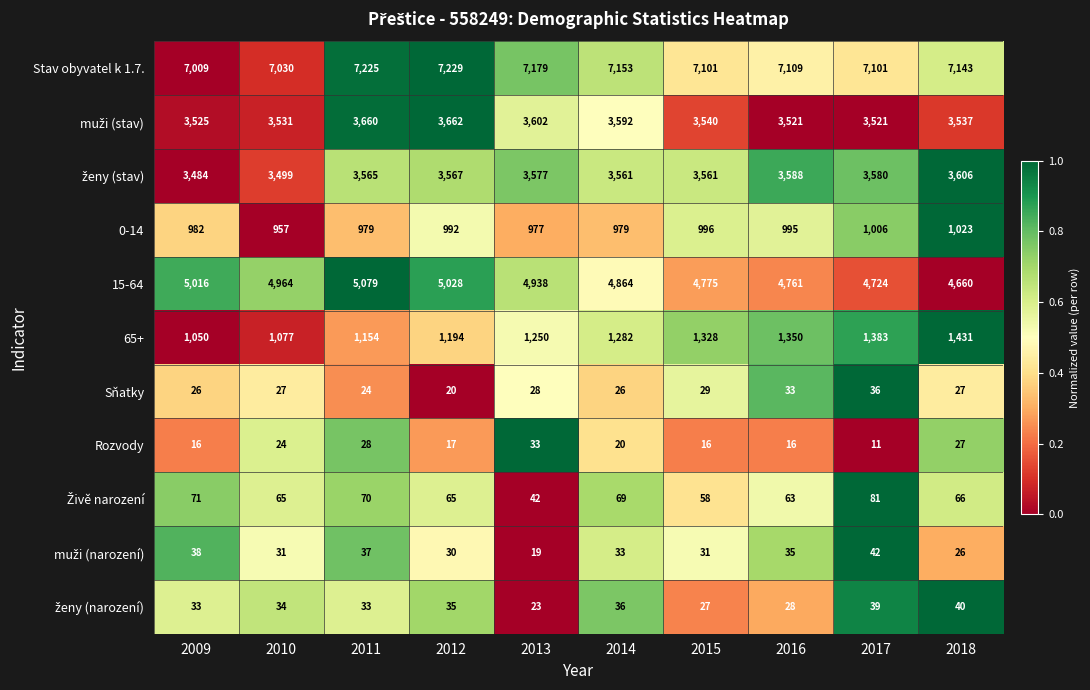

What is the minimum value for 0-14?

957